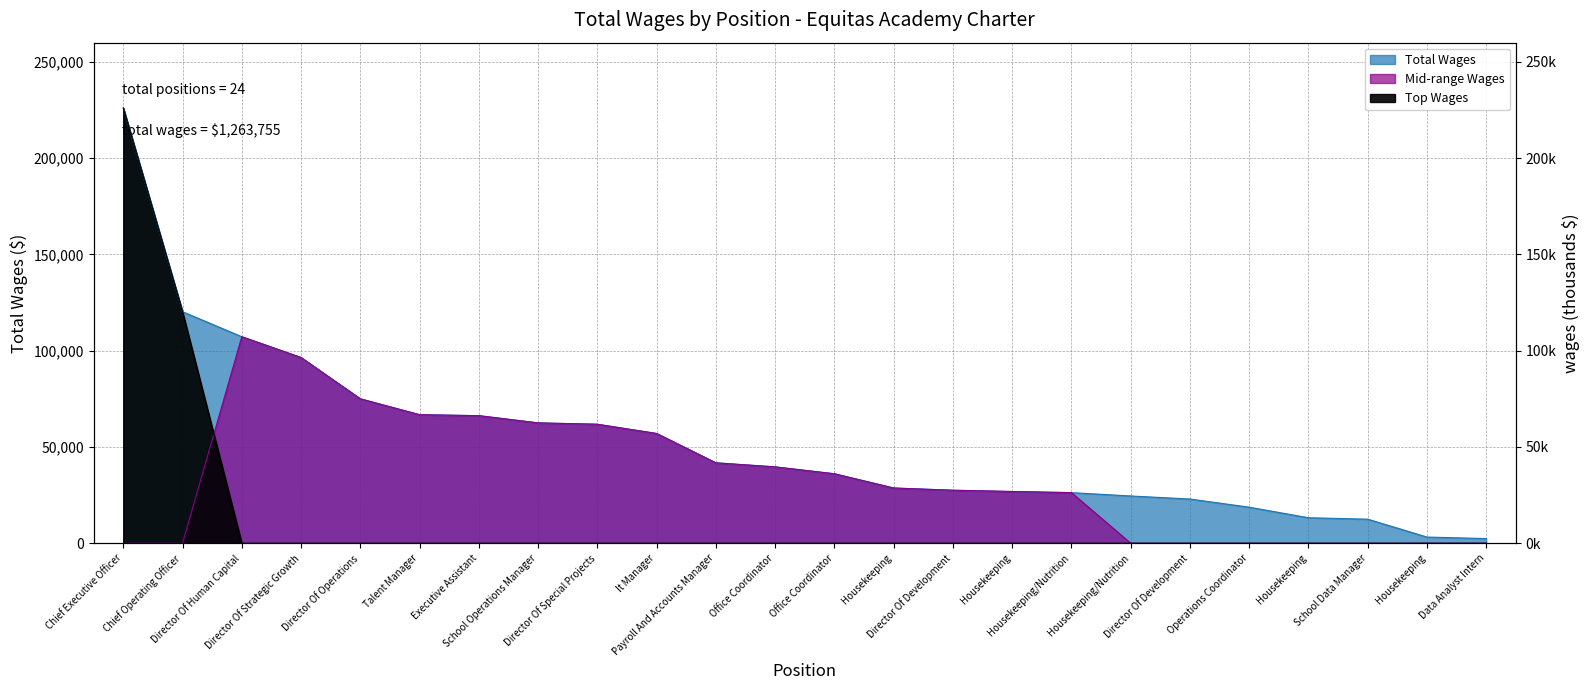

What is the sum of the values at Chief Executive Officer and Executive Assistant?

292298